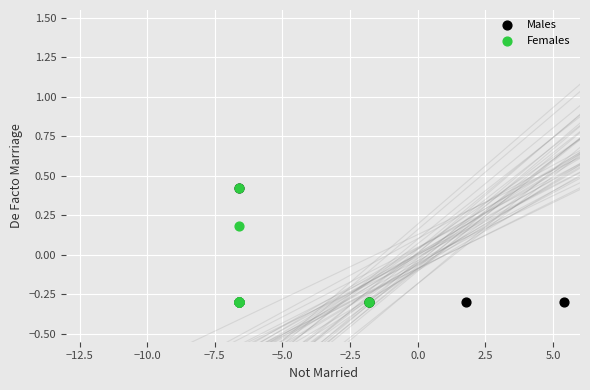

What are all the series names shown in the legend?

Males, Females